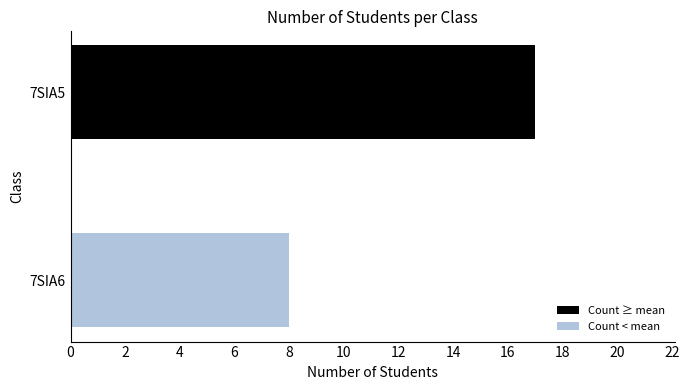

What is the change in value from 7SIA5 to 7SIA6?

-9